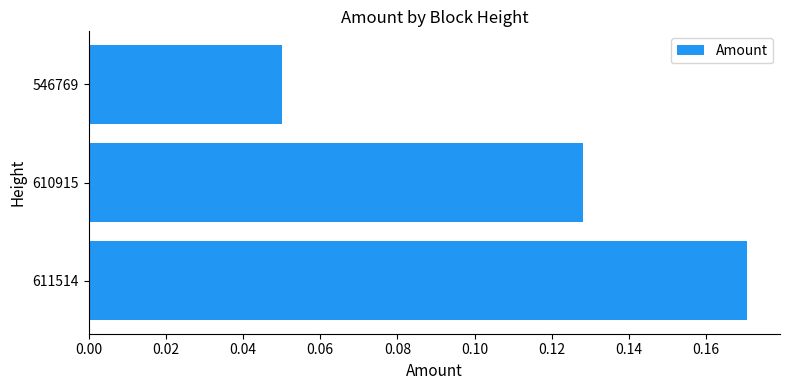

Where is the data nearest to the value 0?

546769